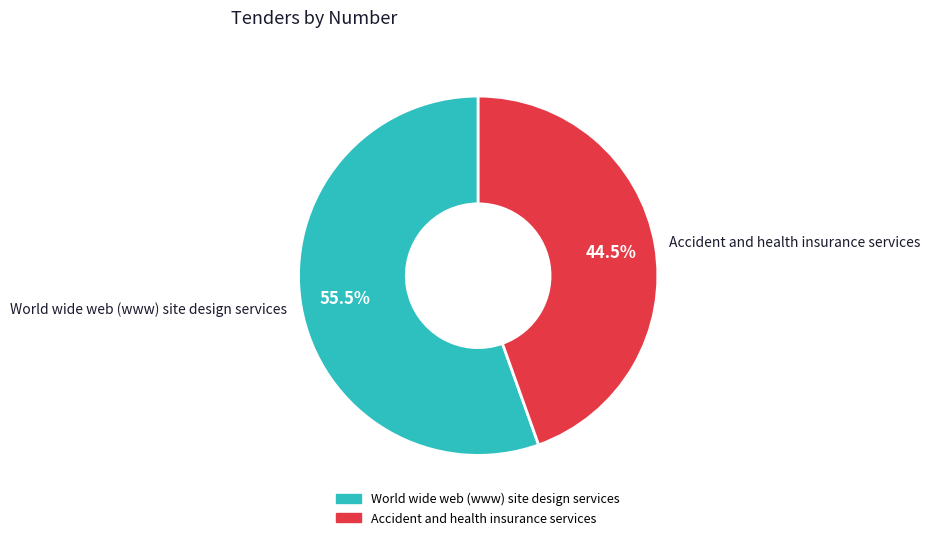

Combined, do World wide web (www) site design services and Accident and health insurance services account for over 50%?

Yes